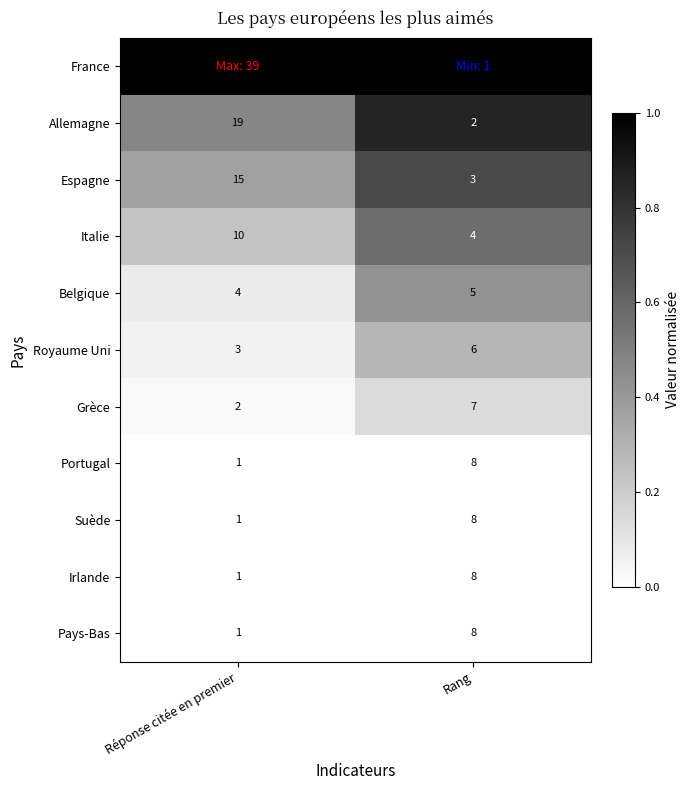

What is the sum of the Allemagne values at Réponse citée en premier and Rang?

21